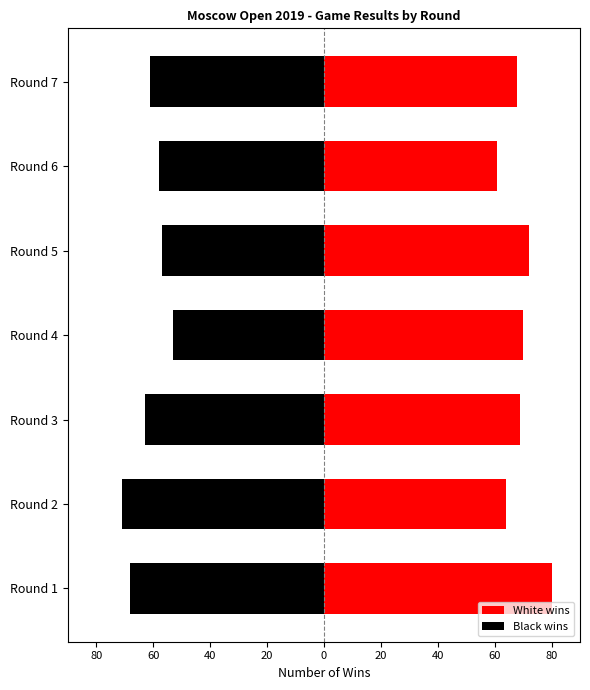

Which has a higher value, Round 2 or Round 5?

Round 5